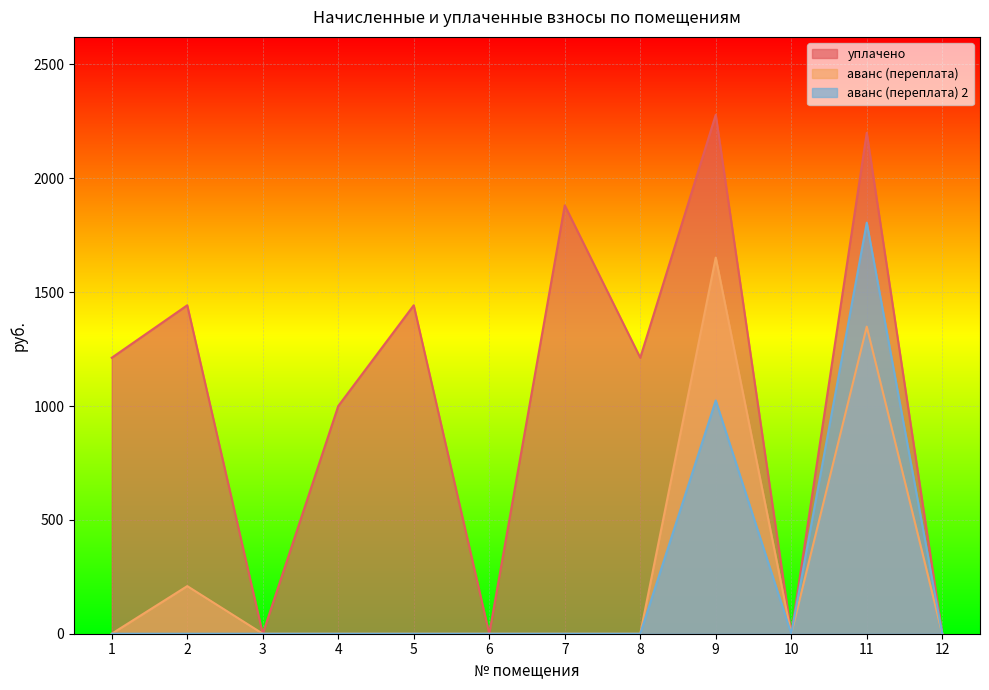

Which series has the largest total across all categories?

уплачено